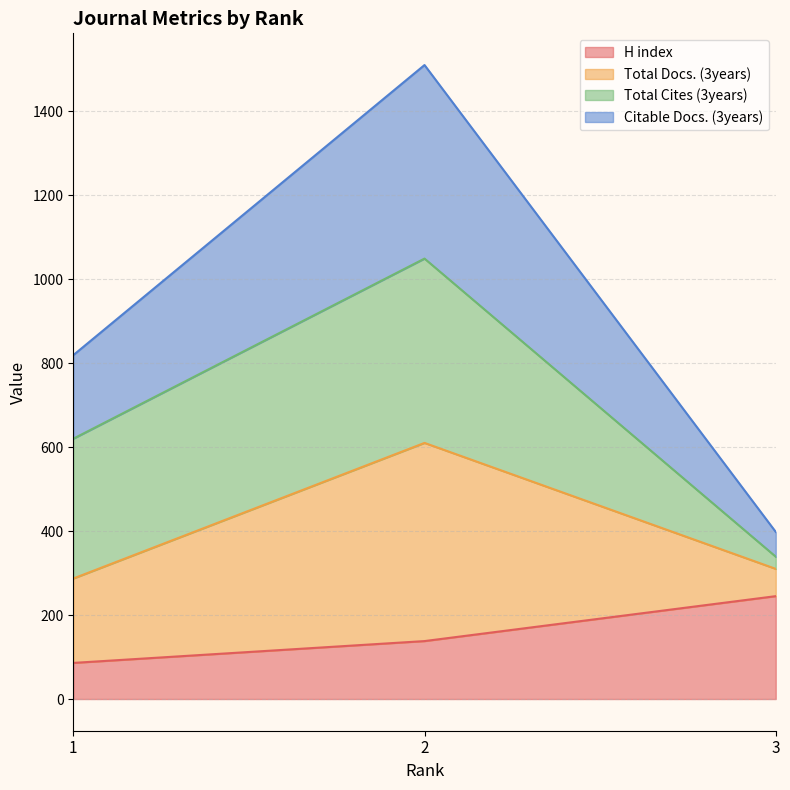

Does the chart display data point markers on the line(s)?

No